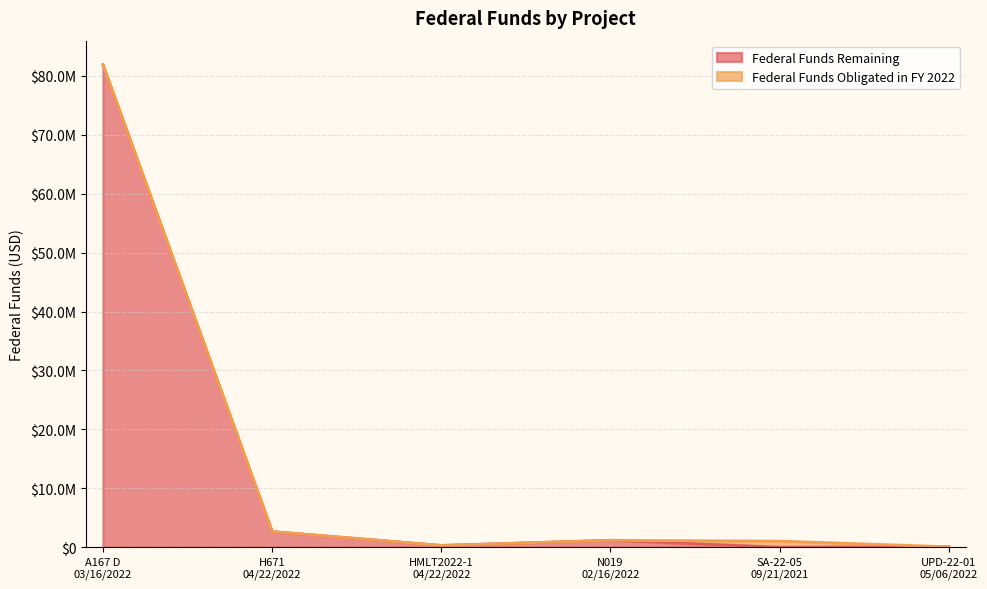

What is the maximum value shown in the chart?

81900000.0